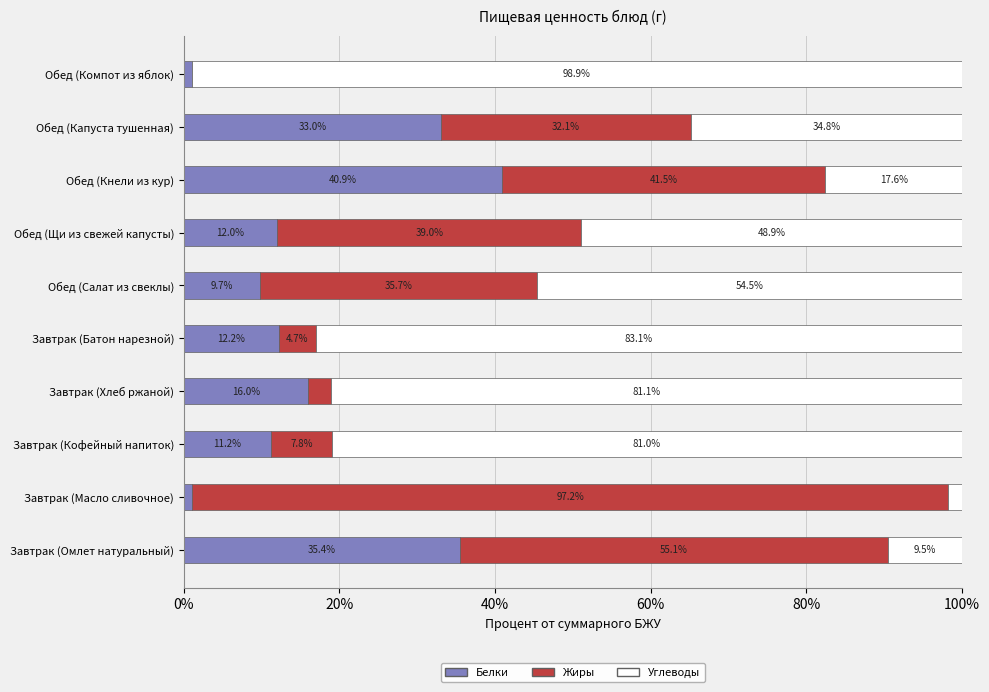

How many distinct data groups are displayed?

3